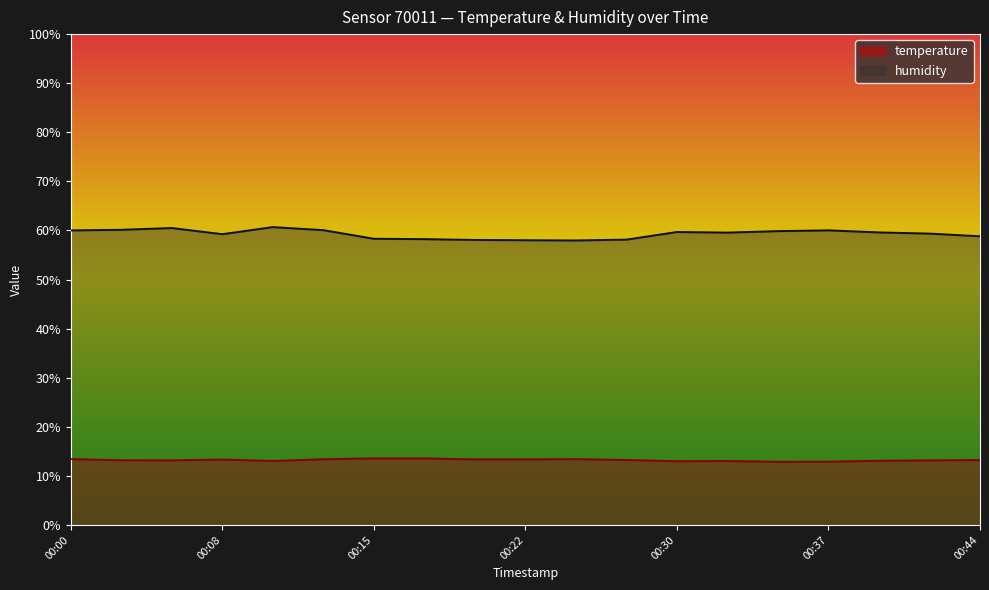

Reading left to right, transcribe all the data shown in this chart.

temperature: 13.4	13.2	13.2	13.3	13.0	13.4	13.6	13.6	13.3	13.3	13.4	13.2	13.0	13.0	12.9	12.9	13.1	13.2	13.2
humidity: 60.0	60.1	60.5	59.2	60.7	60.1	58.3	58.2	58.1	58.0	58.0	58.1	59.7	59.6	59.9	60.0	59.6	59.4	58.8